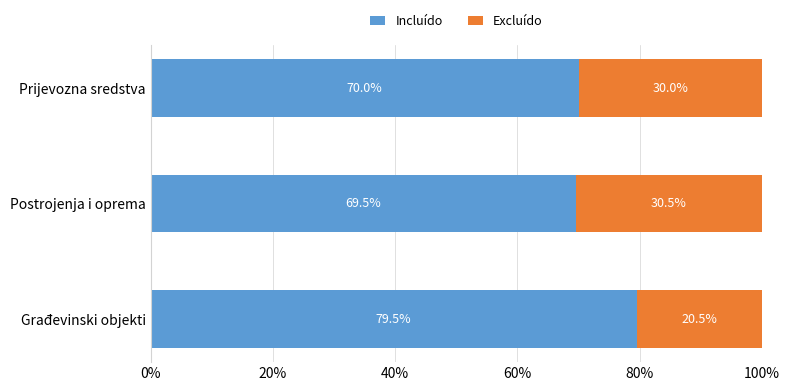

What is the total value across all series at Postrojenja i oprema?

100.0